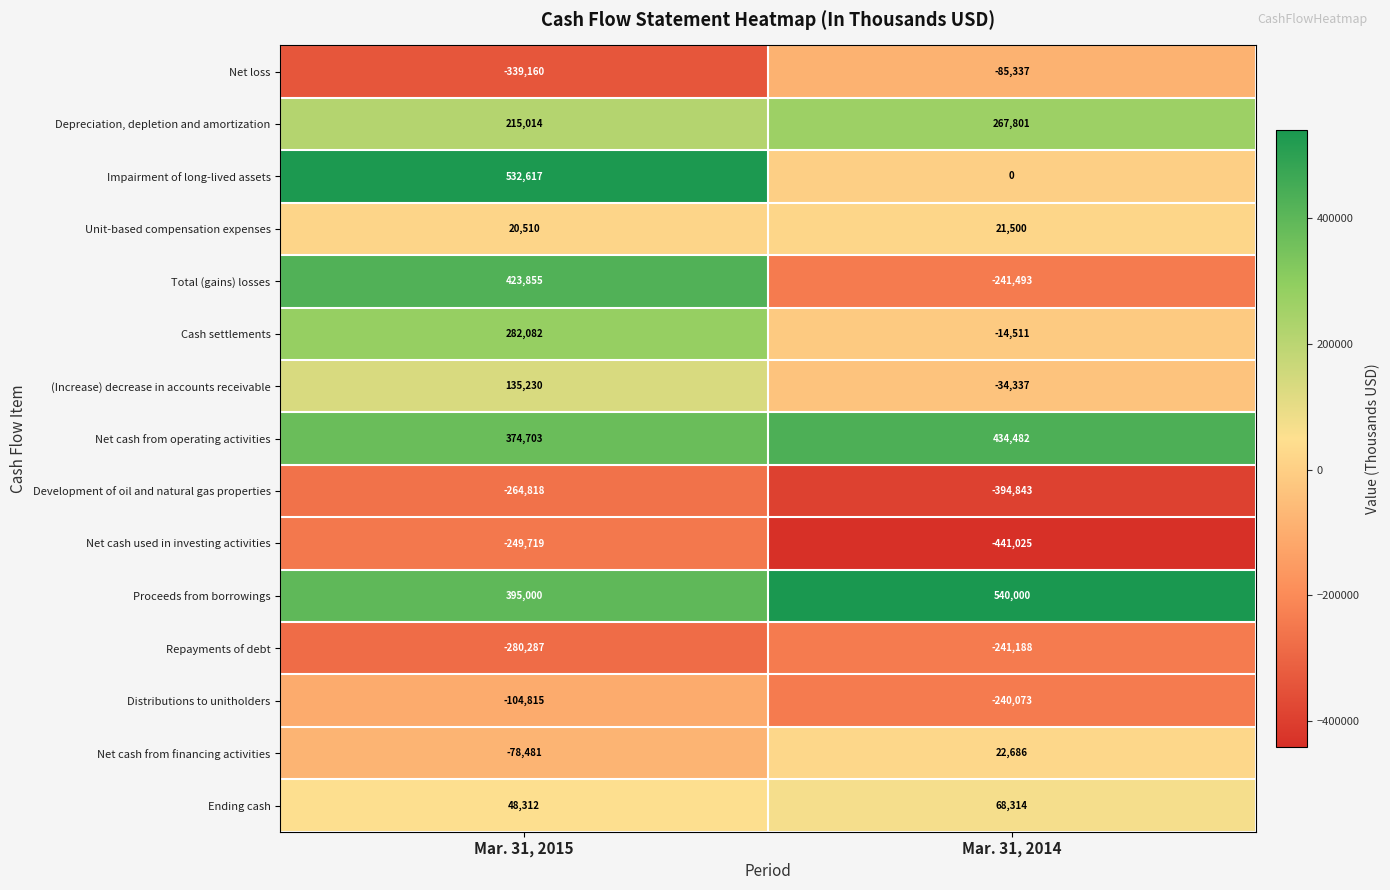

Reading left to right, list all the values displayed in this chart.

Net loss: -339160	-85337
Depreciation, depletion and amortization: 215014	267801
Impairment of long-lived assets: 532617	0
Unit-based compensation expenses: 20510	21500
Total (gains) losses: 423855	-241493
Cash settlements: 282082	-14511
(Increase) decrease in accounts receivable: 135230	-34337
Net cash from operating activities: 374703	434482
Development of oil and natural gas properties: -264818	-394843
Net cash used in investing activities: -249719	-441025
Proceeds from borrowings: 395000	540000
Repayments of debt: -280287	-241188
Distributions to unitholders: -104815	-240073
Net cash from financing activities: -78481	22686
Ending cash: 48312	68314